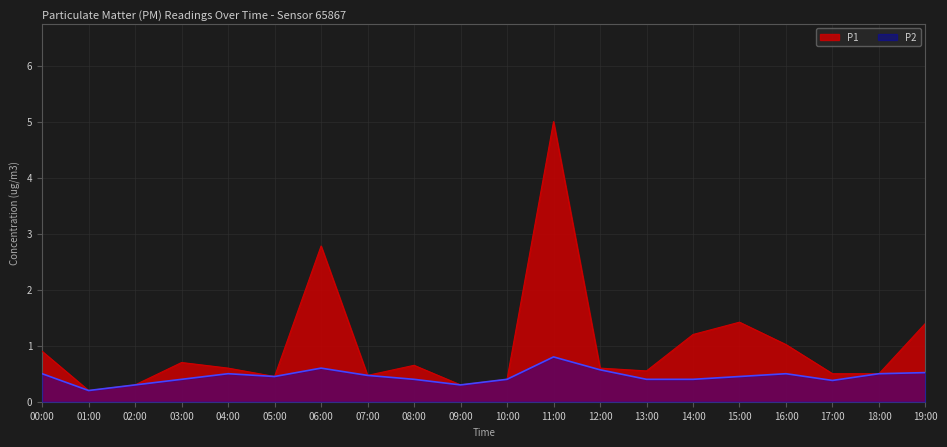

Is the value of P2 at 05:00 greater than the value of P1 at 09:00?

Yes